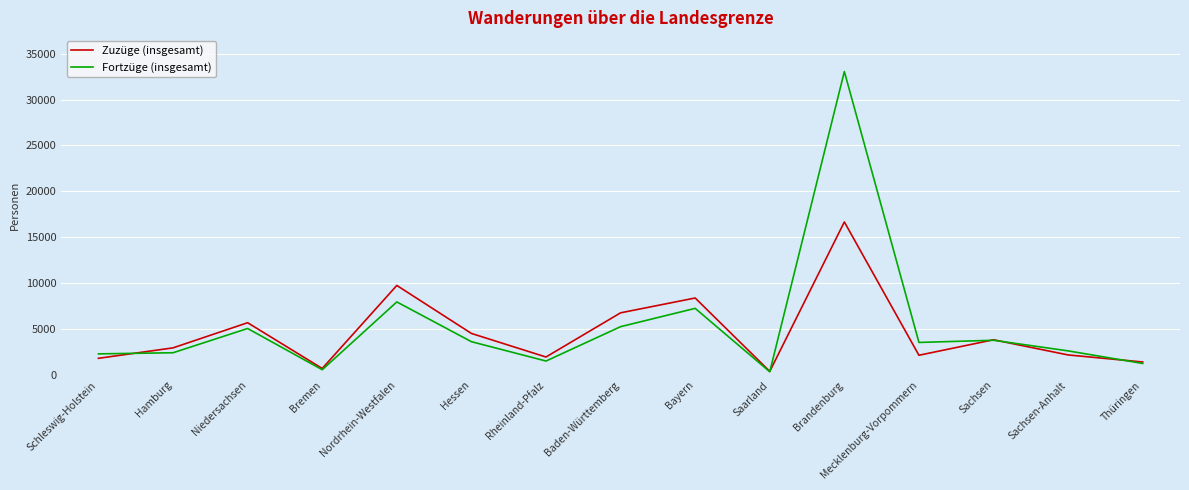

At which category is the sum across all series the highest?

Brandenburg